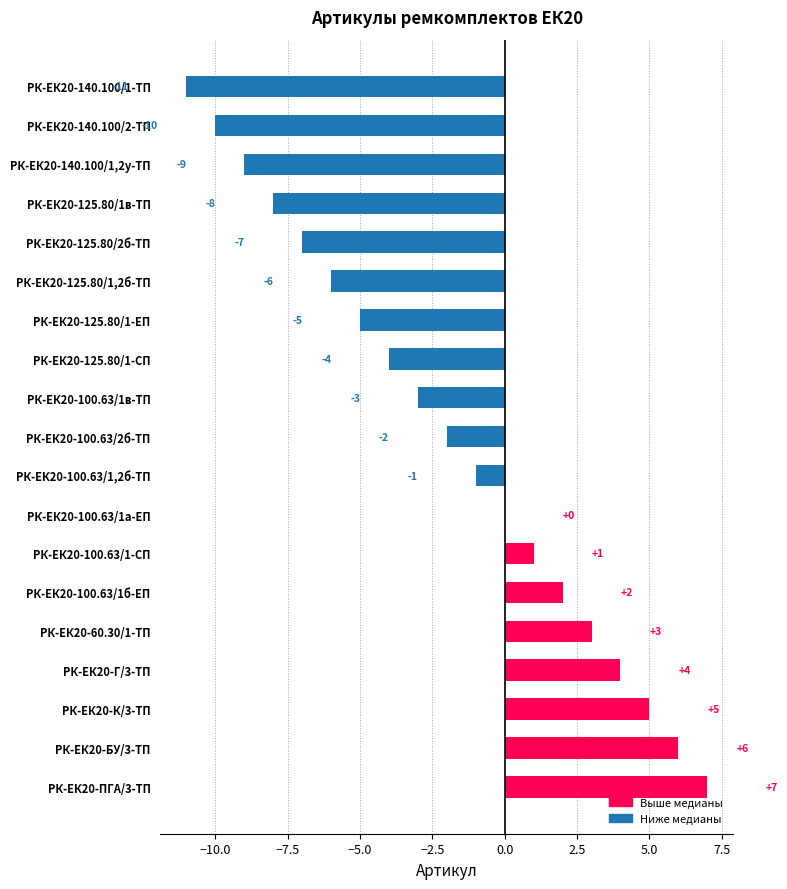

The chart shows a value of -9 at РК-ЕК20-140.100/1,2у-ТП. True or false?

True